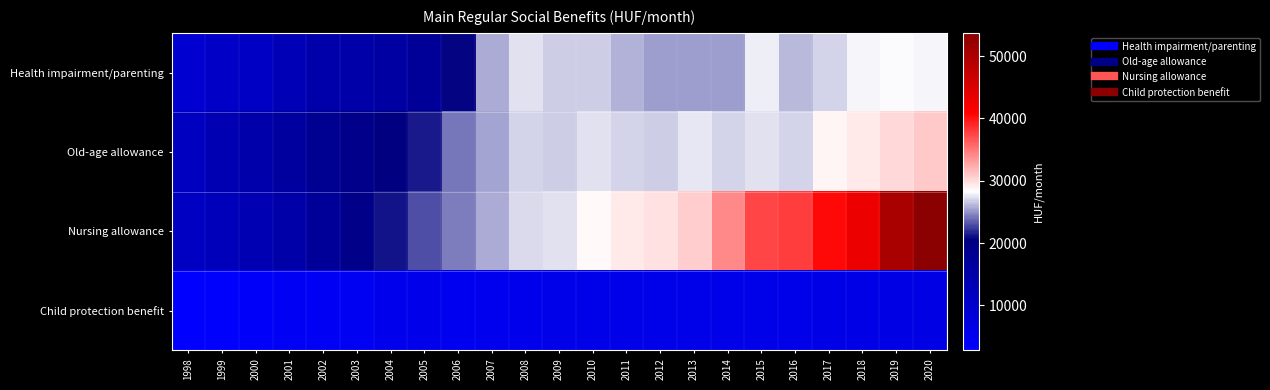

Reading right to left, what are all the values shown in this chart?

Health impairment/parenting: 2020=27985	2019=28217	2018=28016	2017=26893	2016=26164	2015=27735	2014=25281	2013=25328	2012=25305	2011=26030	2010=26786	2009=26817	2008=27347	2007=25705	2006=20877	2005=16991	2004=15864	2003=15010	2002=14650	2001=13019	2000=11056	1999=10588	1998=9444
Old-age allowance: 2020=30999	2019=30174	2018=29251	2017=28664	2016=26870	2015=27362	2014=26912	2013=27468	2012=26679	2011=26994	2010=27421	2009=26677	2008=26876	2007=25638	2006=24081	2005=21390	2004=20313	2003=19166	2002=18159	2001=16314	2000=14604	1999=13698	1998=11651
Nursing allowance: 2020=53716	2019=50279	2018=42923	2017=40385	2016=37931	2015=37459	2014=34210	2013=30787	2012=29729	2011=29415	2010=28567	2009=27441	2008=27231	2007=25813	2006=24371	2005=22994	2004=21097	2003=19360	2002=16969	2001=15012	2000=13551	1999=12492	1998=11177
Child protection benefit: 2020=6382	2019=6363	2018=6347	2017=6315	2016=5805	2015=5801	2014=5803	2013=5801	2012=5779	2011=5773	2010=5763	2009=5776	2008=5497	2007=4997	2006=4958	2005=5619	2004=5236	2003=4705	2002=4338	2001=4193	2000=3436	1999=3119	1998=2777